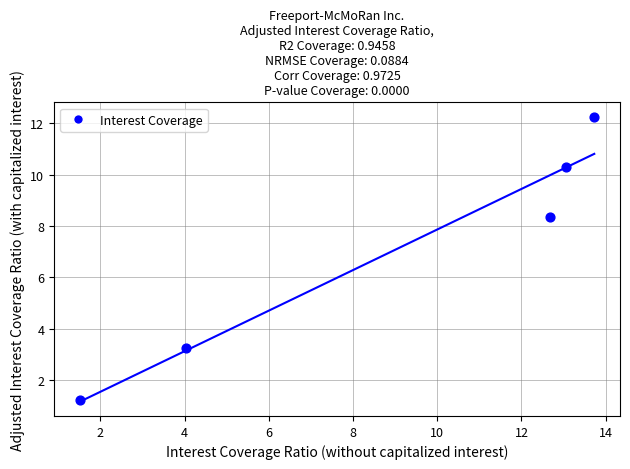

What Y value in the scatter plot is closest to 6?

8.4